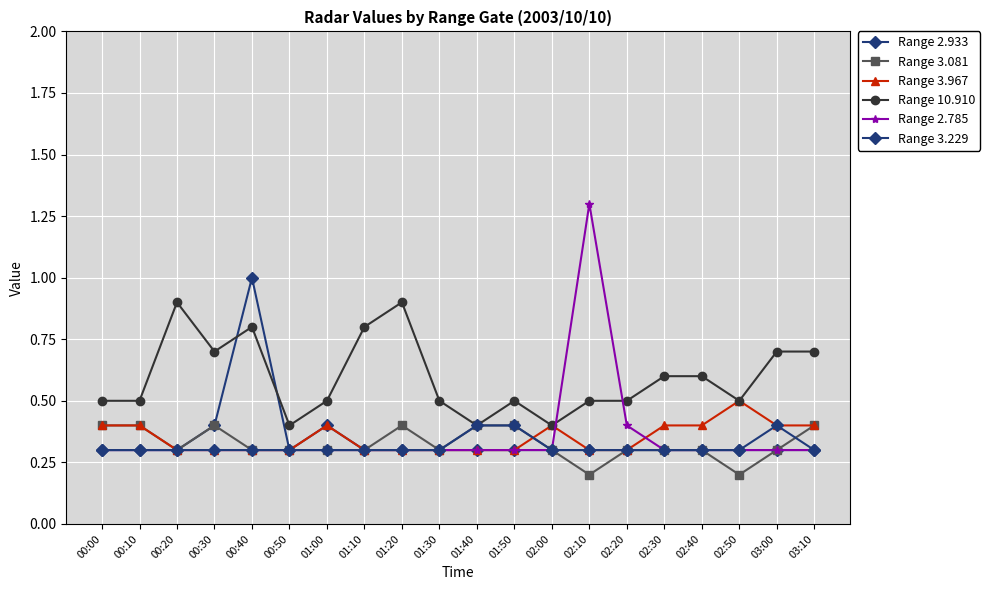

What is the minimum value shown in the chart?

0.2